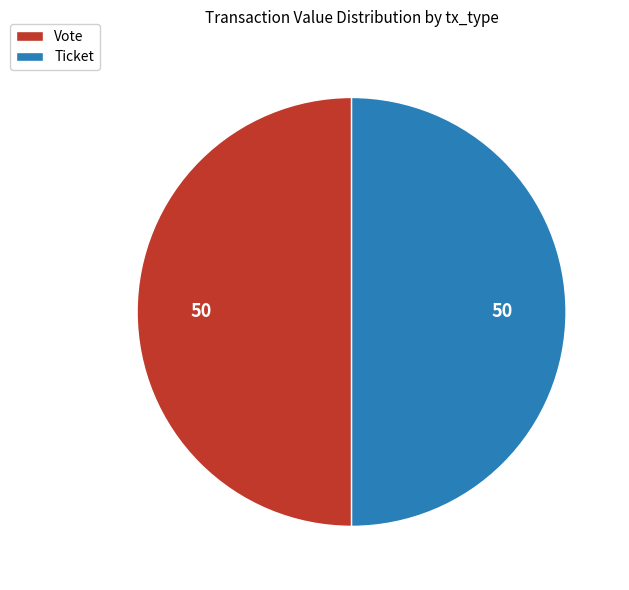

The Ticket slice represents 50% of the pie. True or false?

True